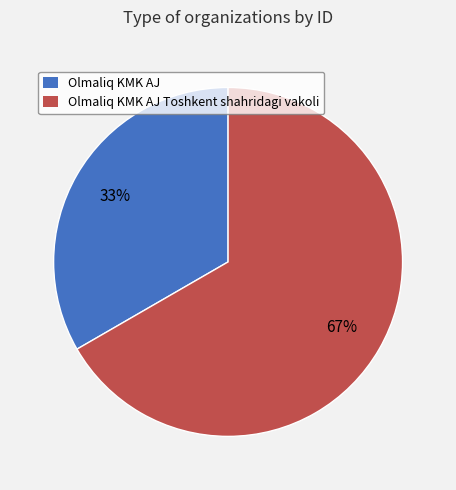

To the nearest percent, what is the average slice percentage?

50%